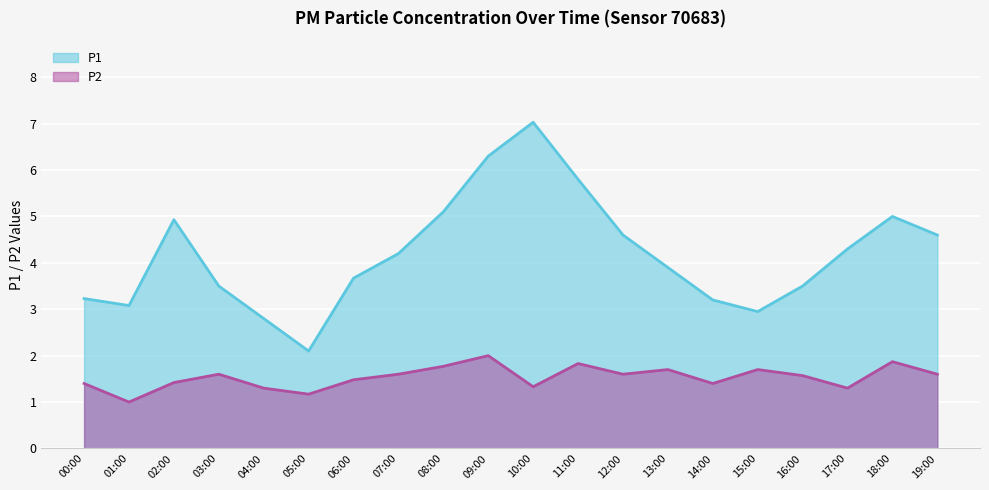

At which label is P2 closest to 1?

01:00